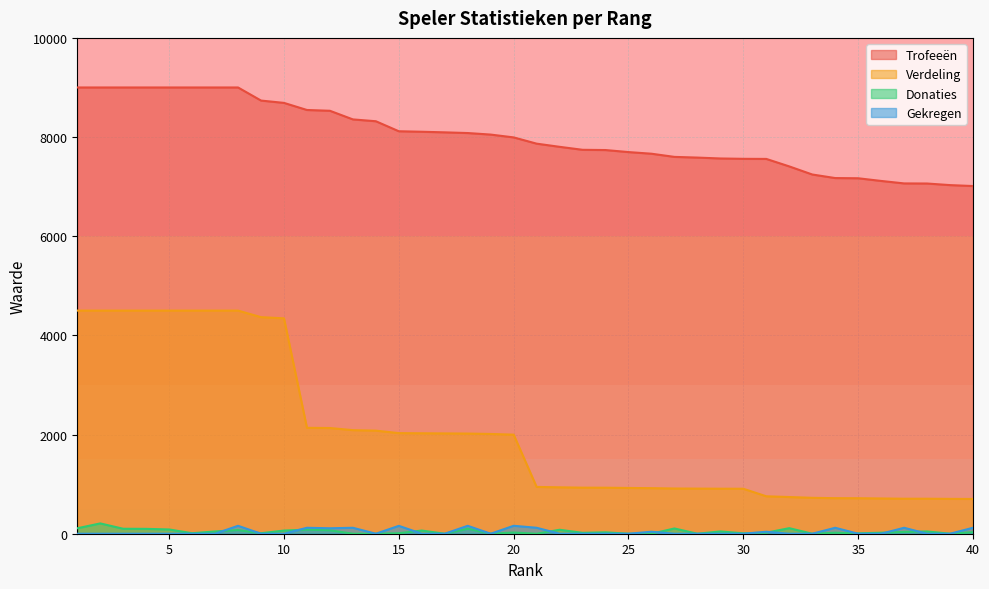

What is the sum of the Verdeling values at 9 and 1?

8868